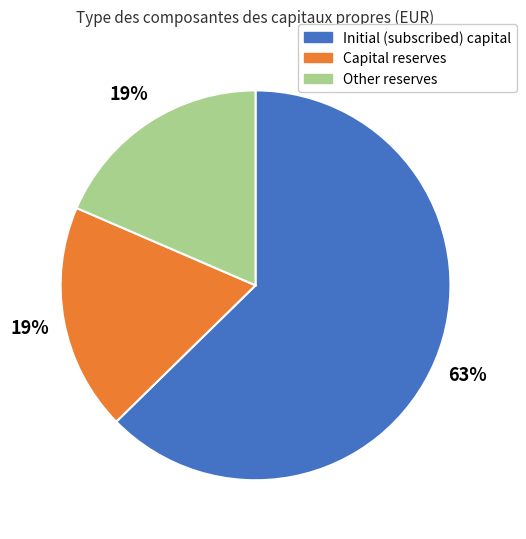

How many segments does this pie chart have?

3